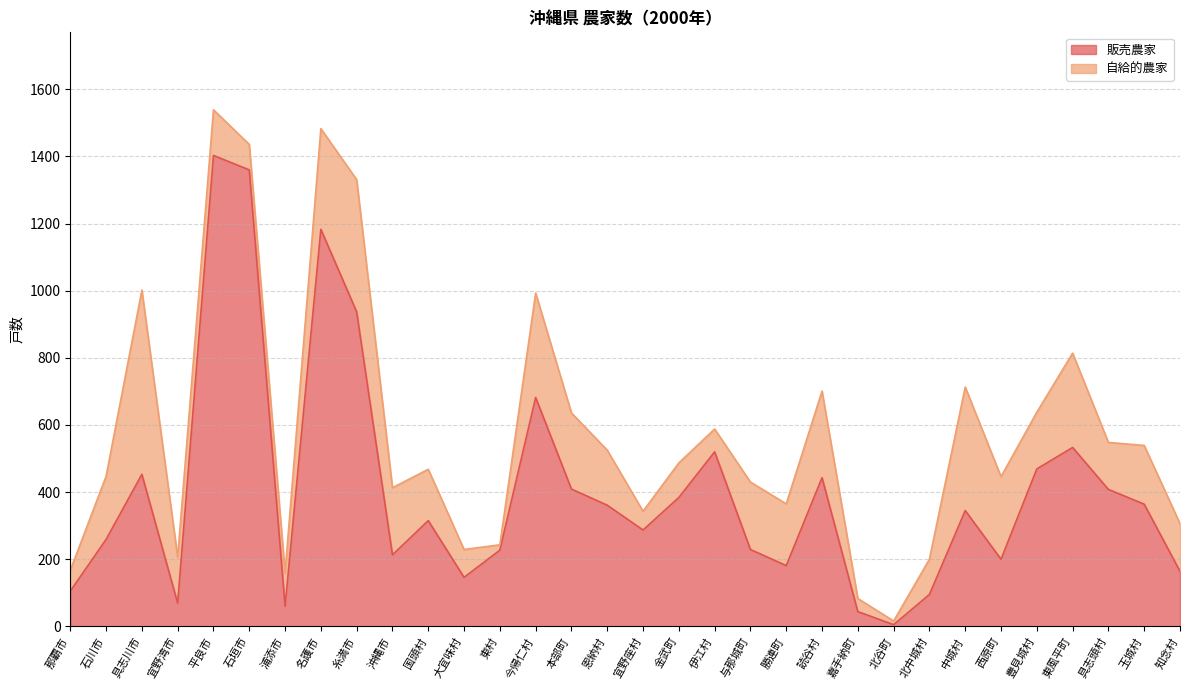

What is the label of the 30th point from the right?

具志川市